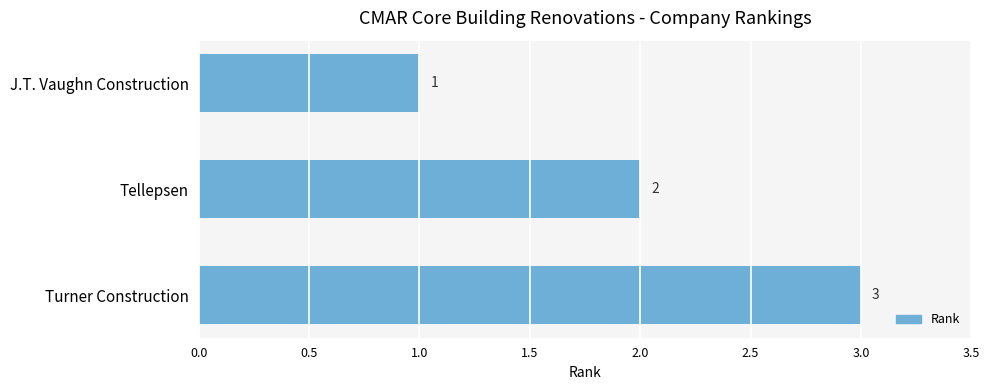

How many values are between 1 and 3?

3